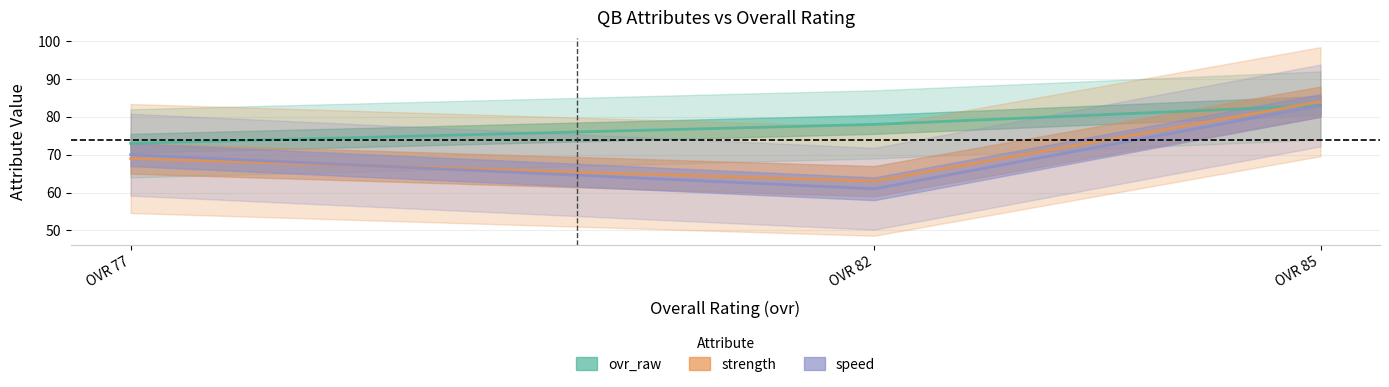

What is the difference between the ovr_raw values at OVR 82 and OVR 85?

5